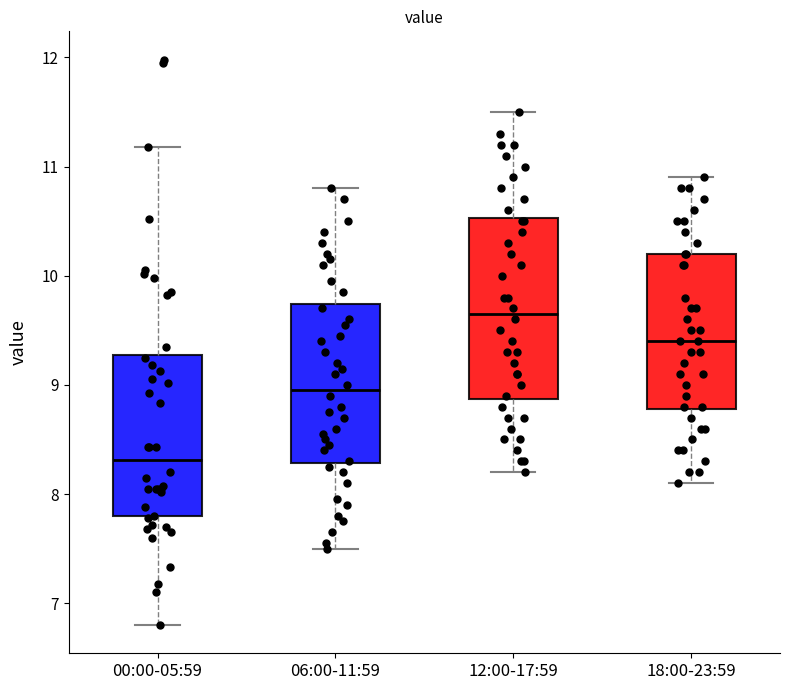

Where does the upper whisker of the box for 00:00-05:59 end on the y-axis? The values are not printed on the chart, so give them approximately, as read against the axis.

11.2